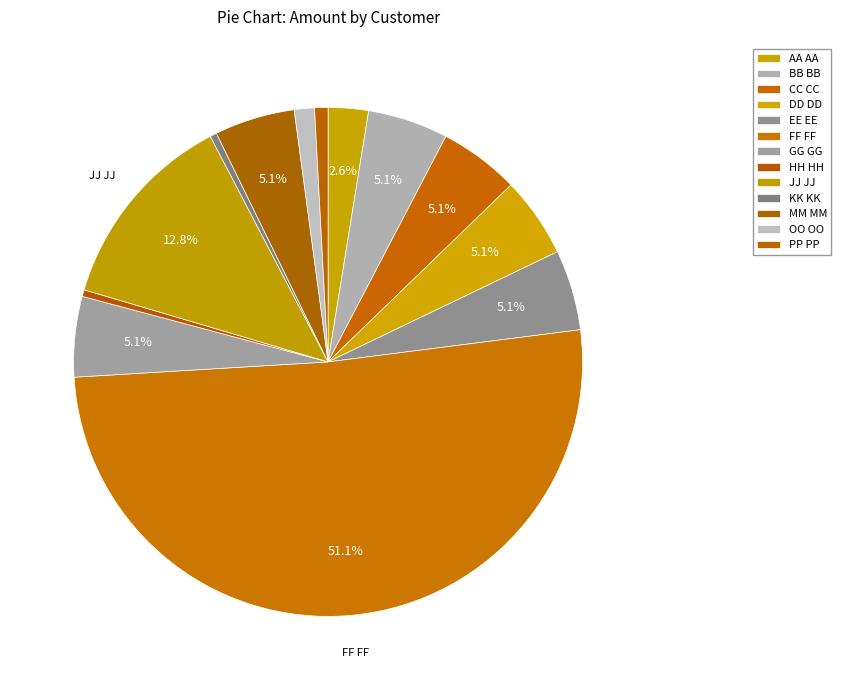

Count the number of slices in the pie.

13